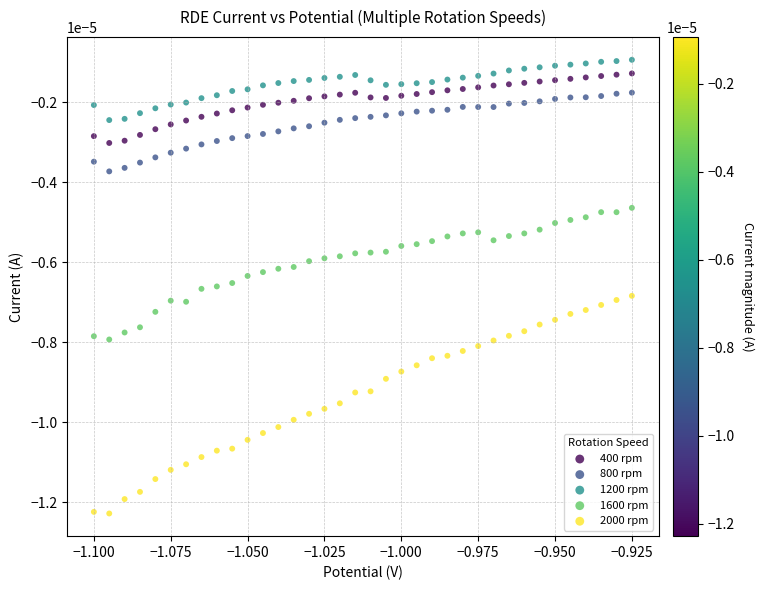

What are all the series names shown in the legend?

400 rpm, 800 rpm, 1200 rpm, 1600 rpm, 2000 rpm